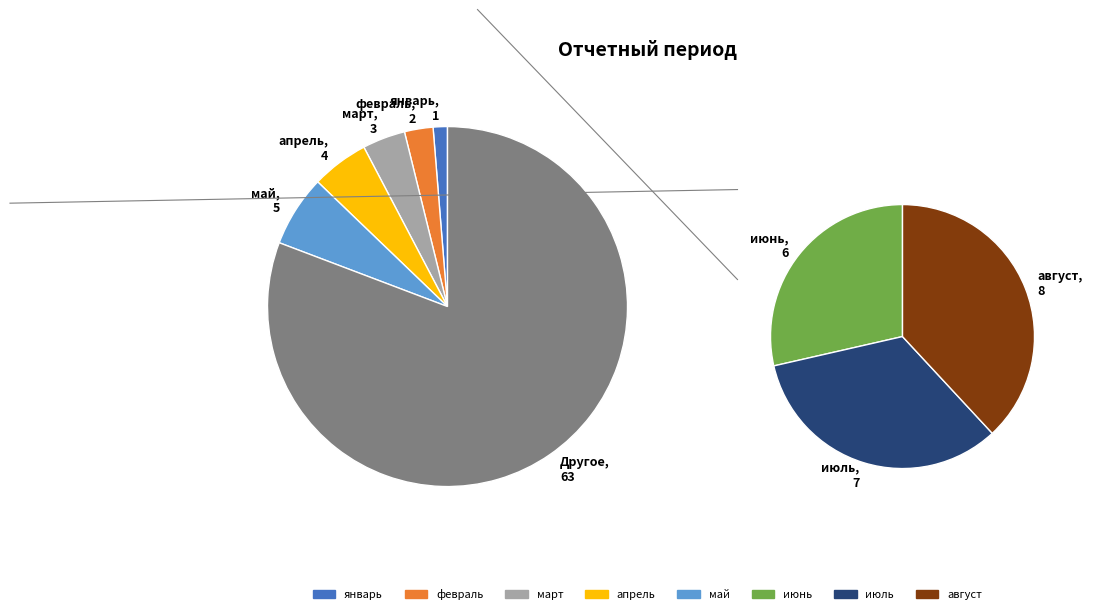

Does any single category account for the majority?

No